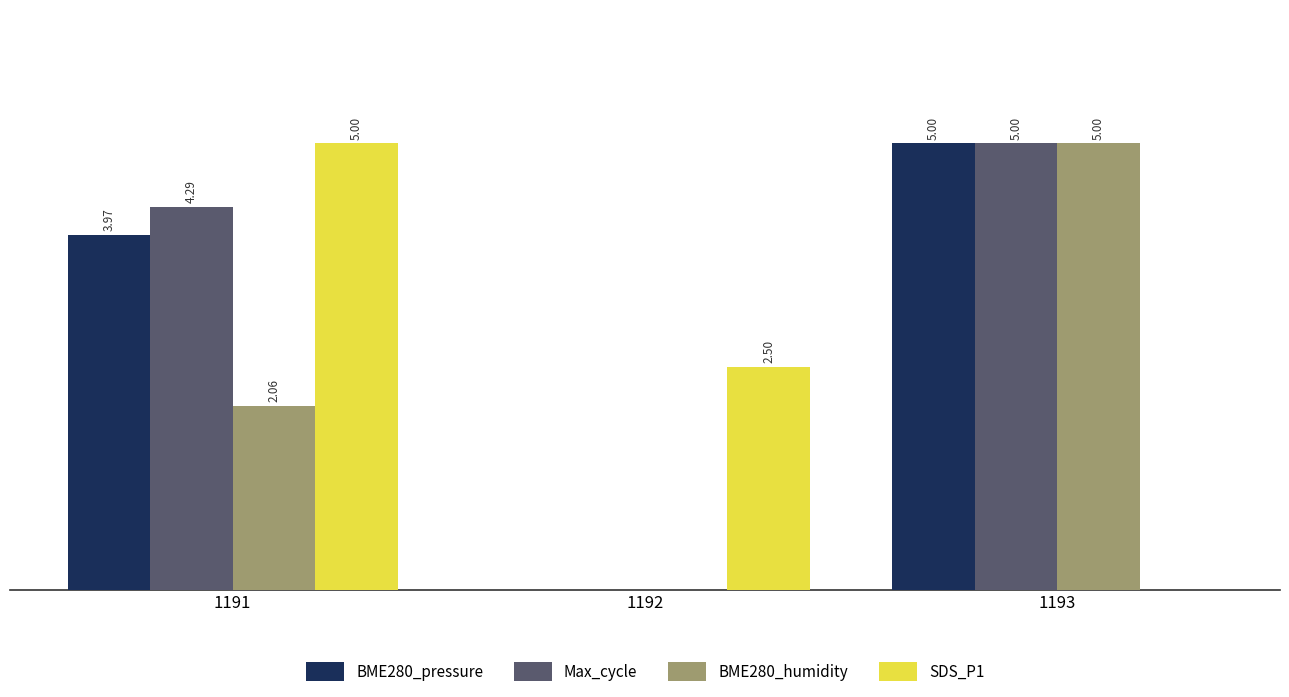

Is the value of BME280_pressure at 1193 greater than the value of BME280_humidity at 1191?

Yes